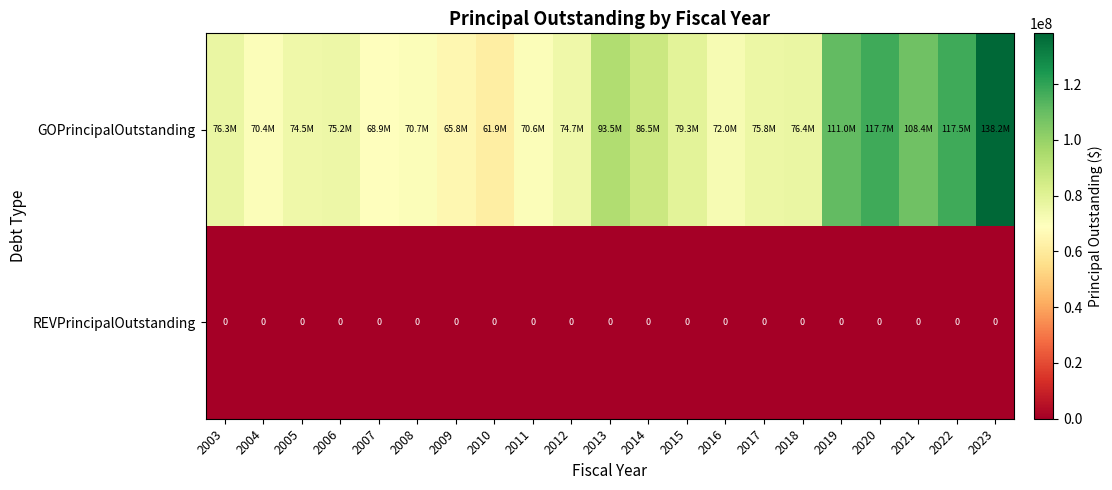

At which category does the chart reach its minimum across all series?

2003